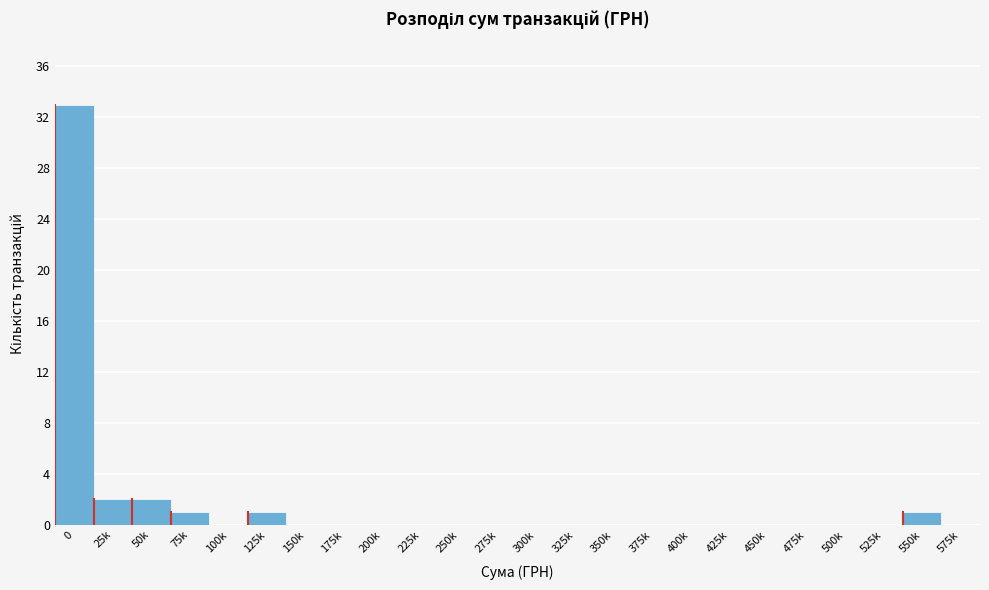

Reading left to right, transcribe all the data shown in this chart.

0=33	25k=2	50k=2	75k=1	100k=0	125k=1	150k=0	175k=0	200k=0	225k=0	250k=0	275k=0	300k=0	325k=0	350k=0	375k=0	400k=0	425k=0	450k=0	475k=0	500k=0	525k=0	550k=1	575k=0